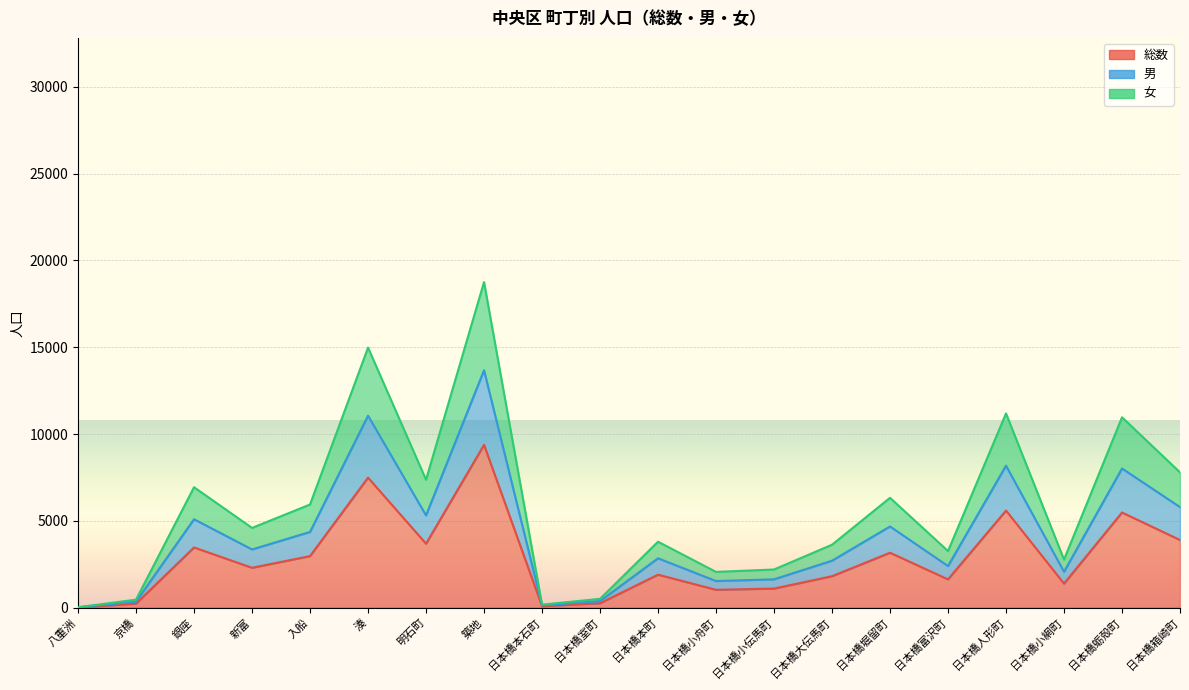

Rank the series by their average value, from highest to lowest.

女, 男, 総数